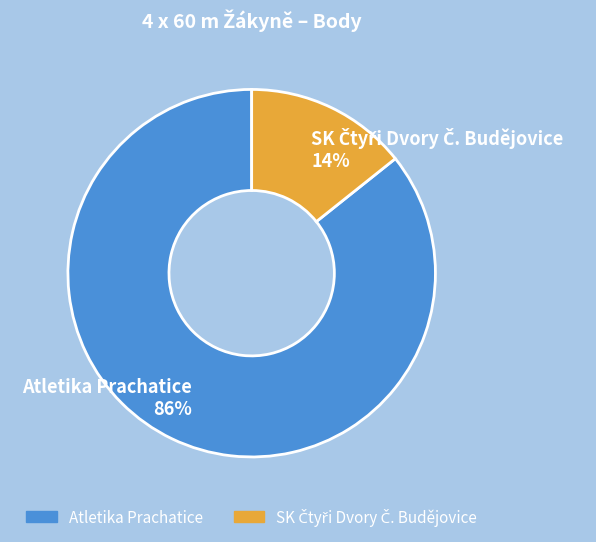

To the nearest percent, what is the average slice percentage?

50%